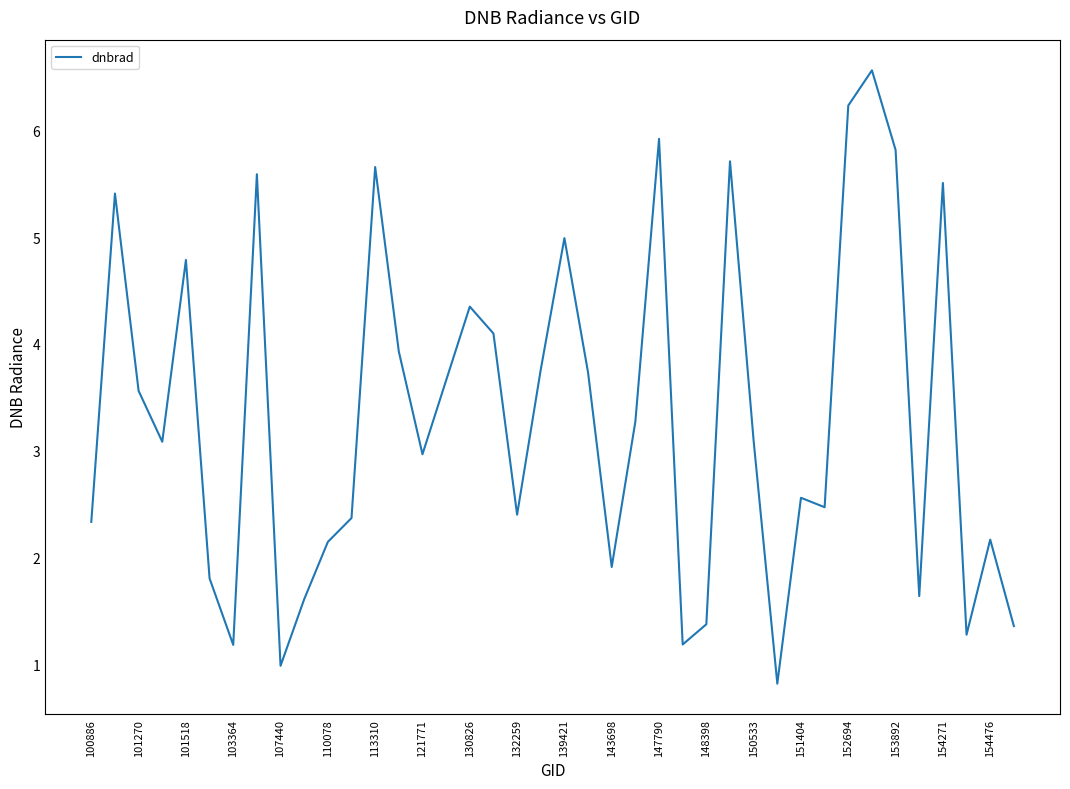

What is the greatest value displayed?

6.6